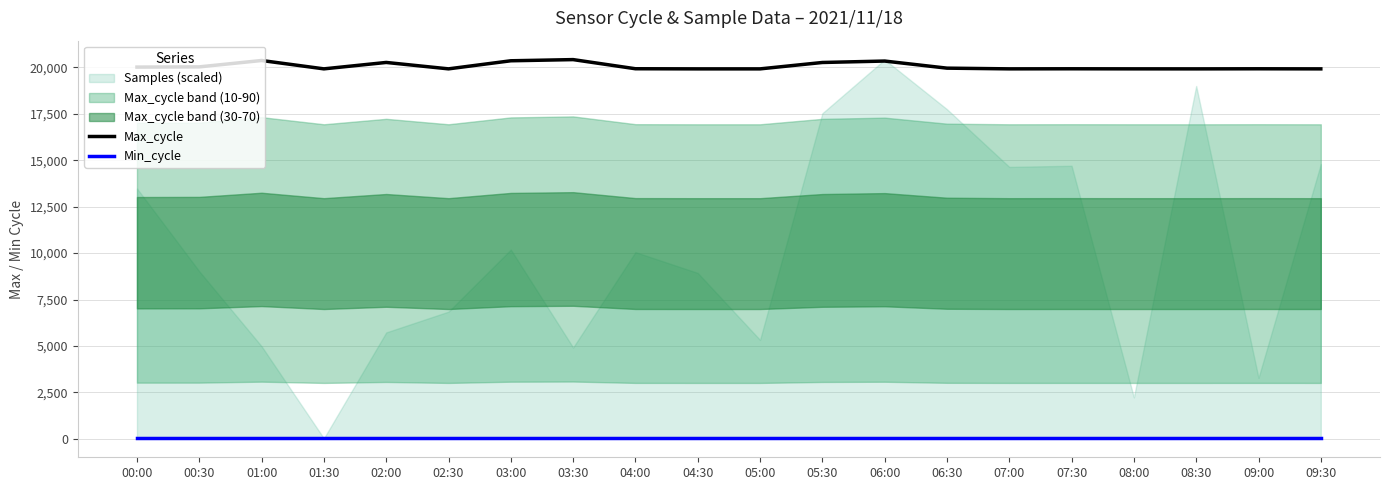

Reading left to right, extract all data points from this chart.

Max_cycle: 00:00=20008	00:30=20020	01:00=20363	01:30=19913	02:00=20258	02:30=19913	03:00=20348	03:30=20411	04:00=19919	04:30=19912	05:00=19912	05:30=20256	06:00=20333	06:30=19951	07:00=19913	07:30=19917	08:00=19913	08:30=19912	09:00=19917	09:30=19912
Min_cycle: 00:00=28	00:30=28	01:00=28	01:30=28	02:00=28	02:30=28	03:00=28	03:30=28	04:00=28	04:30=28	05:00=28	05:30=28	06:00=28	06:30=28	07:00=28	07:30=28	08:00=28	08:30=28	09:00=28	09:30=28